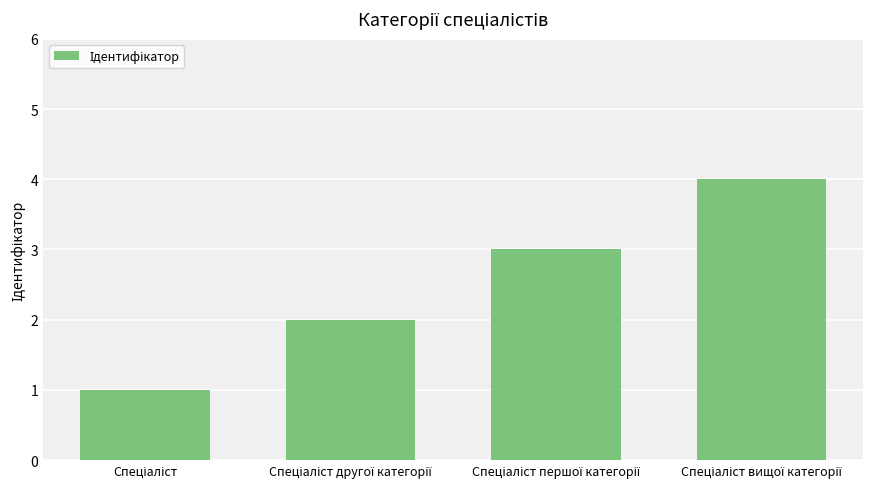

What is the maximum value shown in the chart?

4